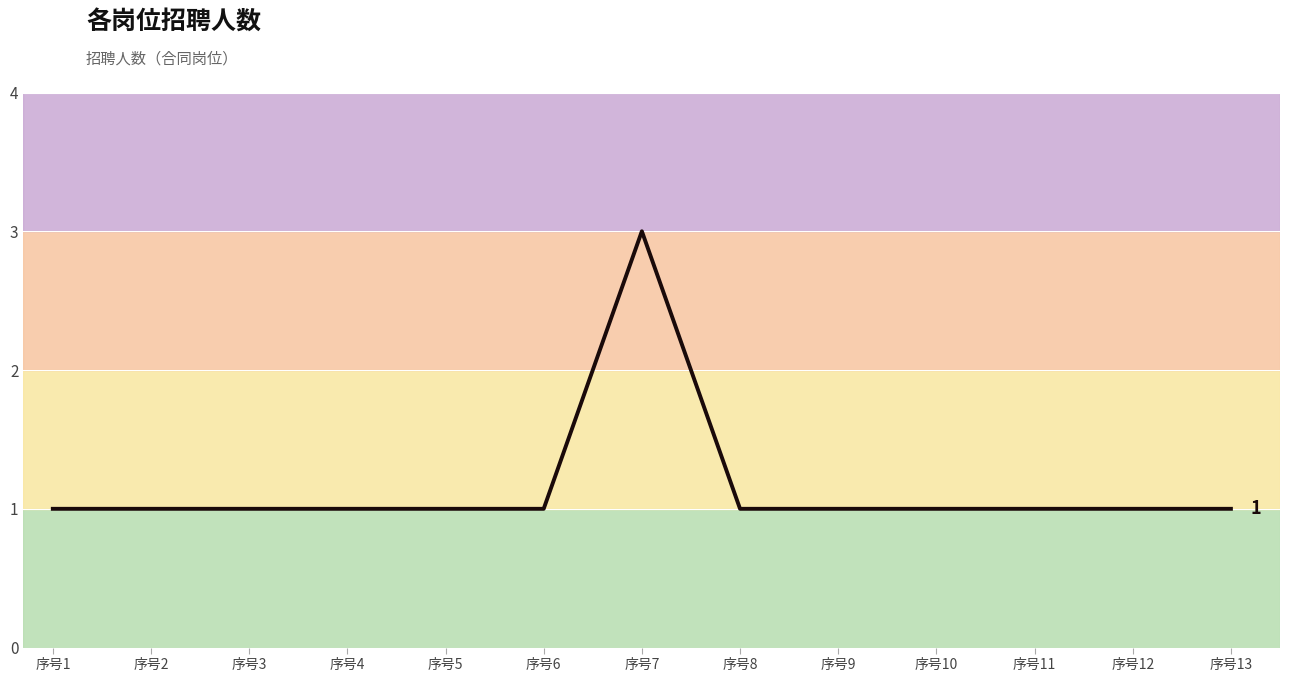

The value at 序号9 is 1. True or false?

True